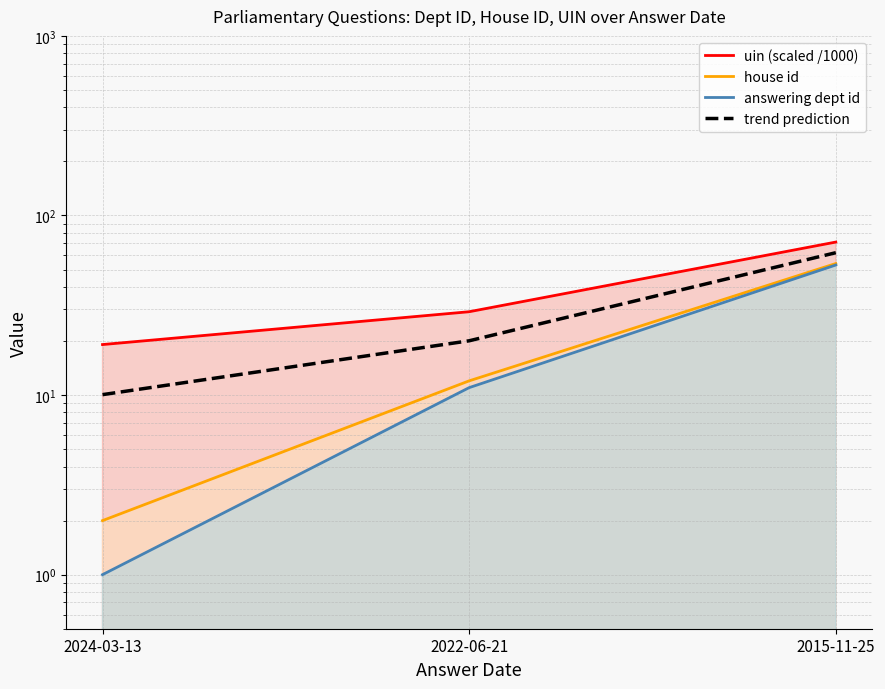

At how many categories does at least one series exceed 46?

1